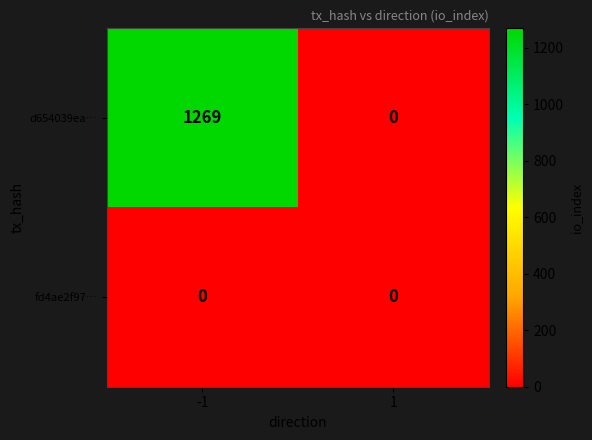

Between -1 and 1, which series saw the biggest shift?

d654039ea…